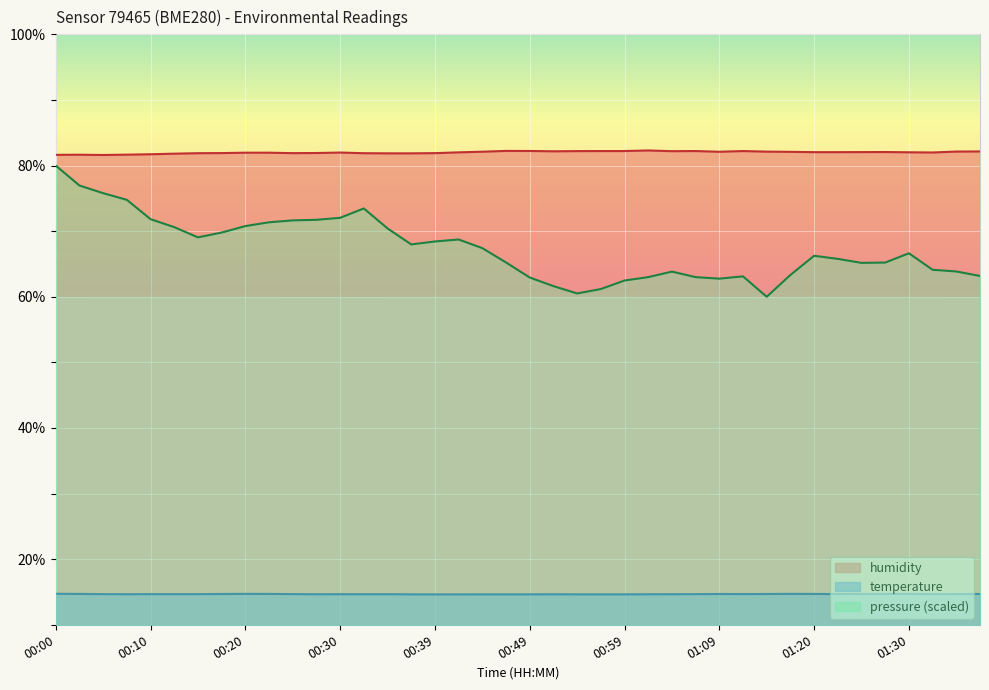

Rank the series at 00:49 from highest to lowest value.

humidity, pressure (scaled), temperature